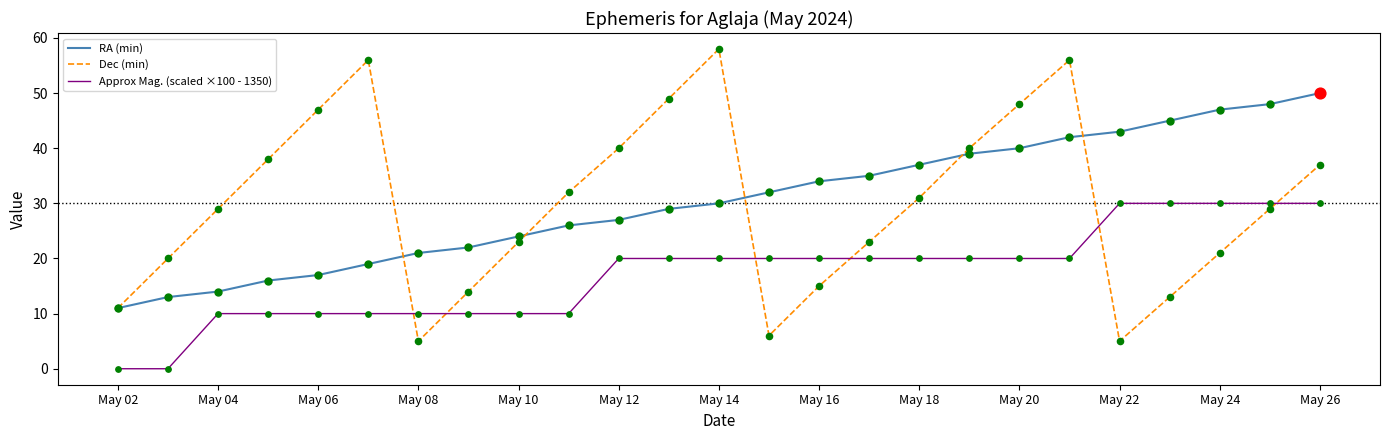

Which series has the largest range (max minus min)?

Dec (min)